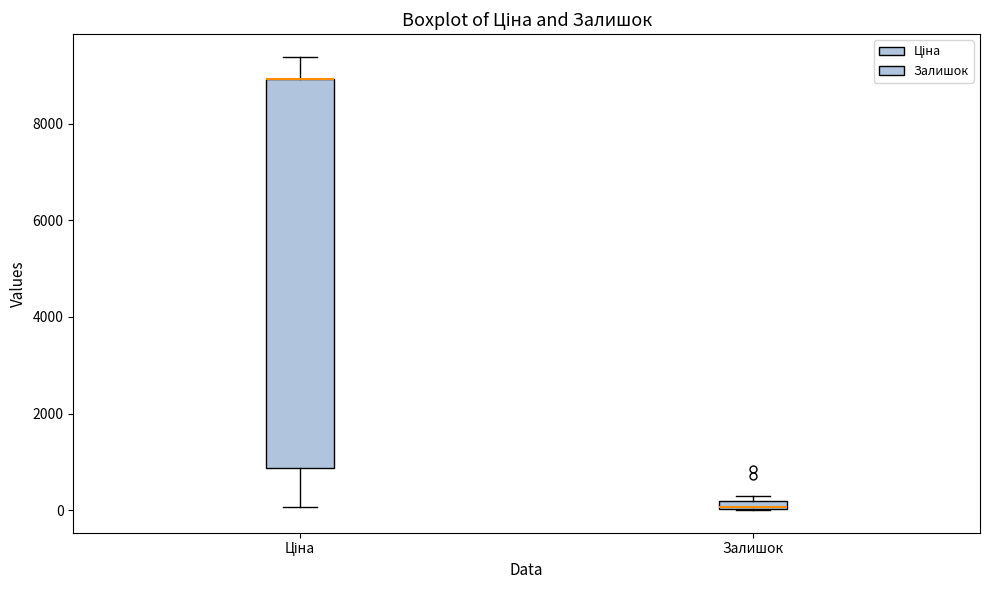

Where is the lower edge of the box for Ціна on the y-axis? The values are not printed on the chart, so give them approximately, as read against the axis.

800